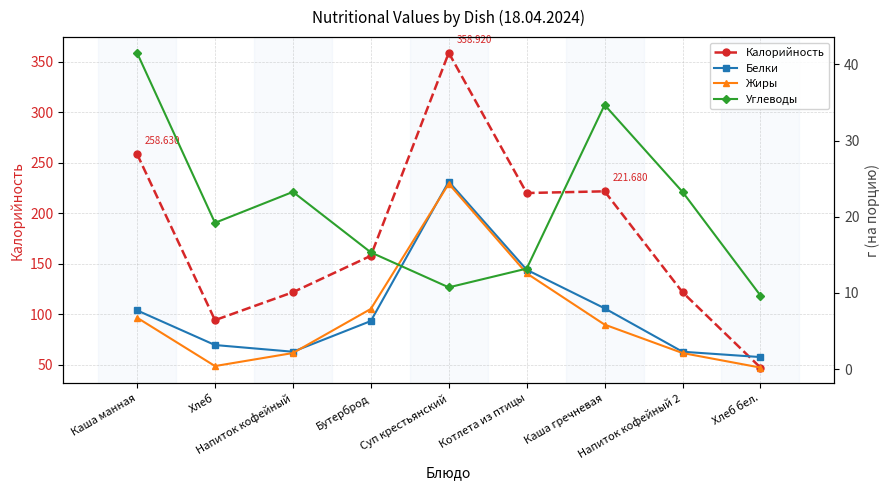

Rank the series at Каша гречневая from lowest to highest value.

Жиры, Белки, Углеводы, Калорийность